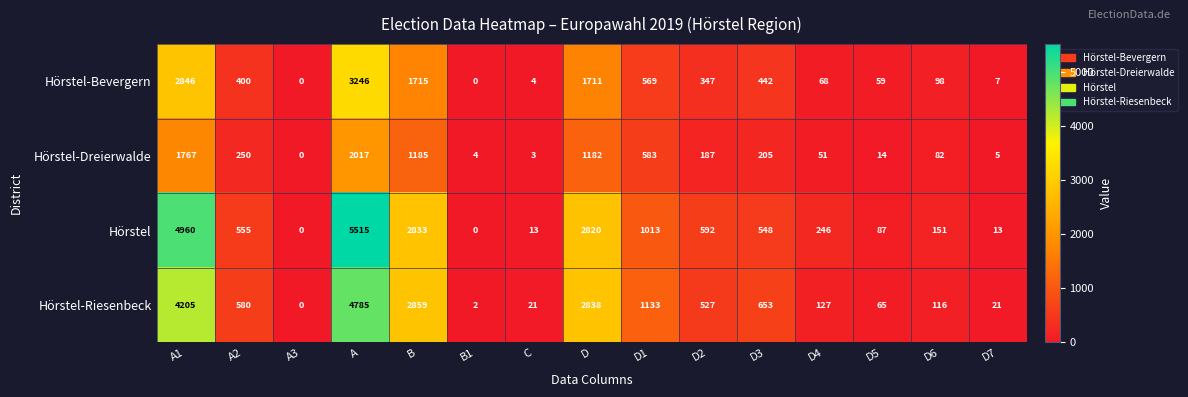

Read the Hörstel value at A2, to the nearest 10.

560